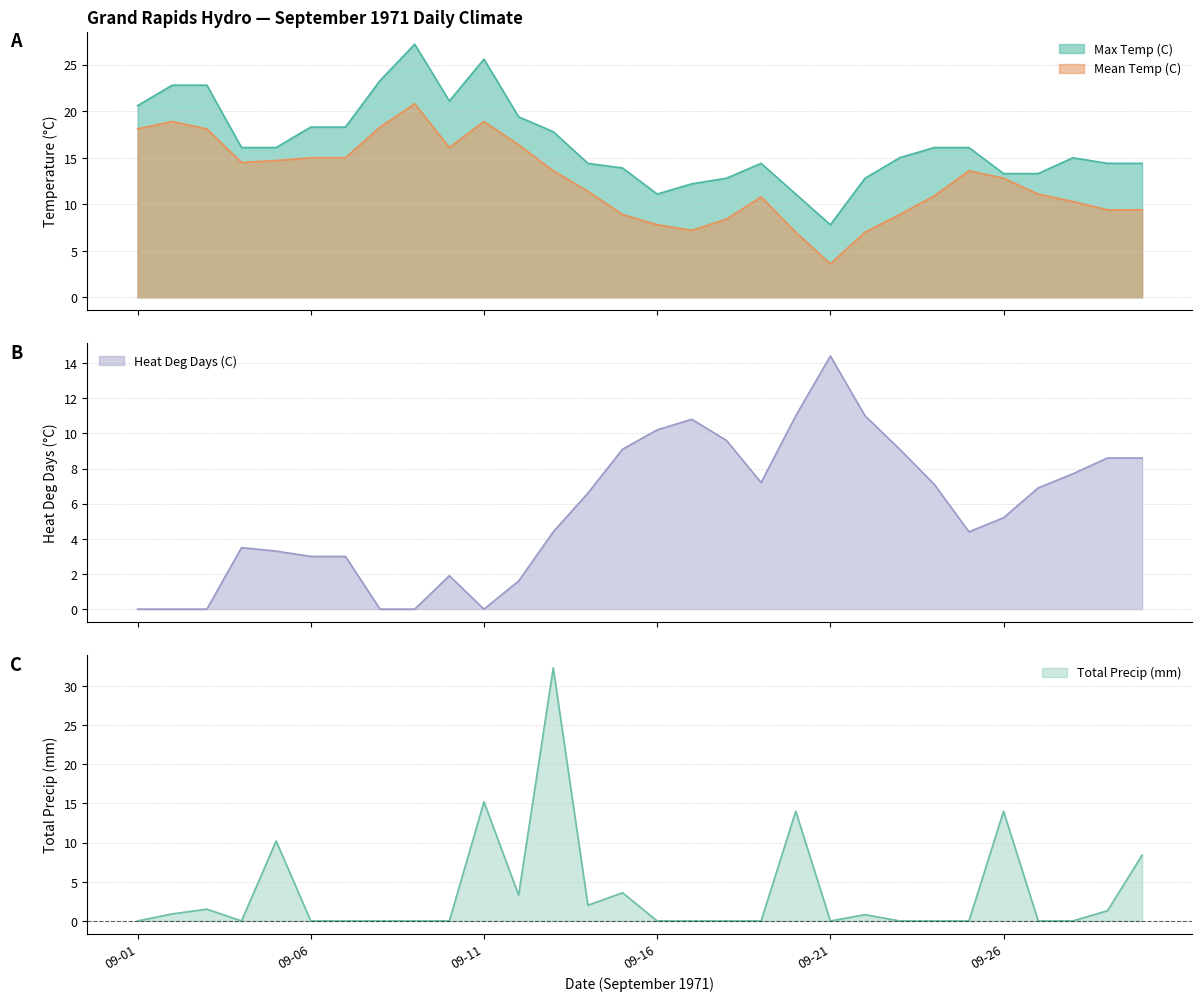

What is the highest value of the Mean Temp (C) series?

20.8